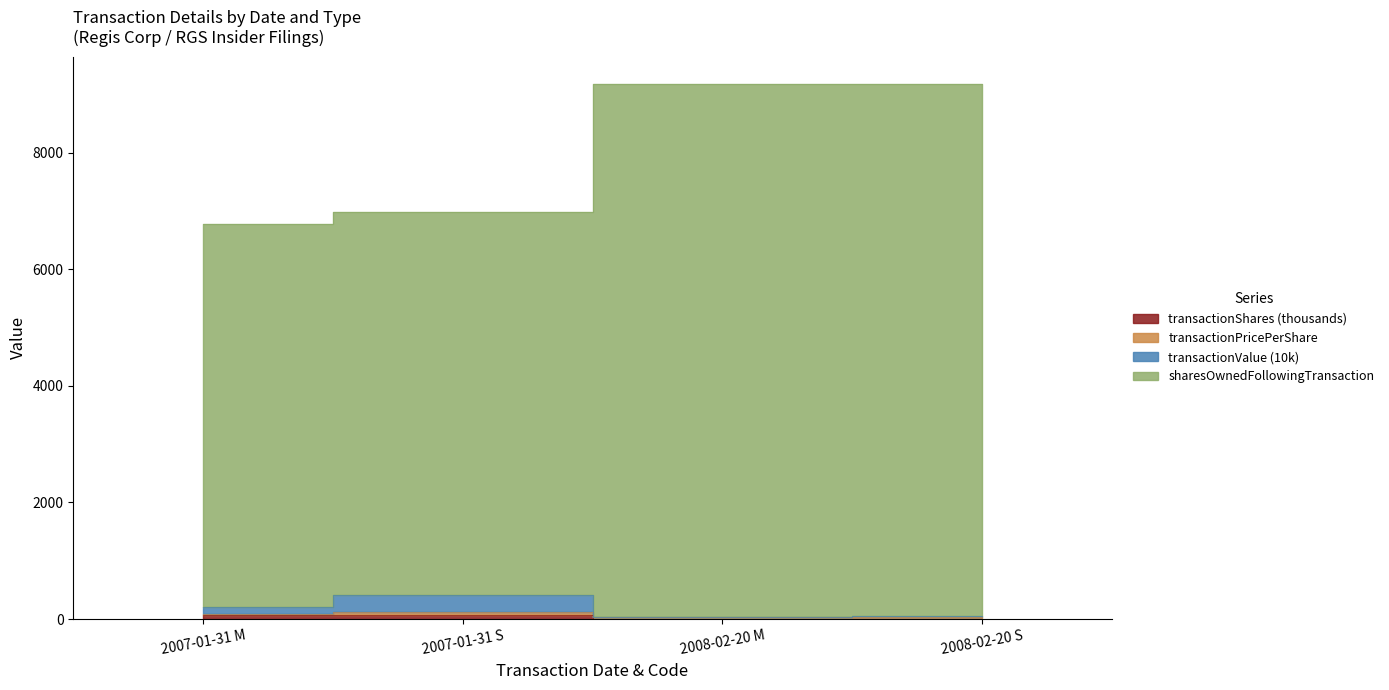

Rank the categories by sharesOwnedFollowingTransaction value from lowest to highest.

2007-01-31 M, 2007-01-31 S, 2008-02-20 M, 2008-02-20 S